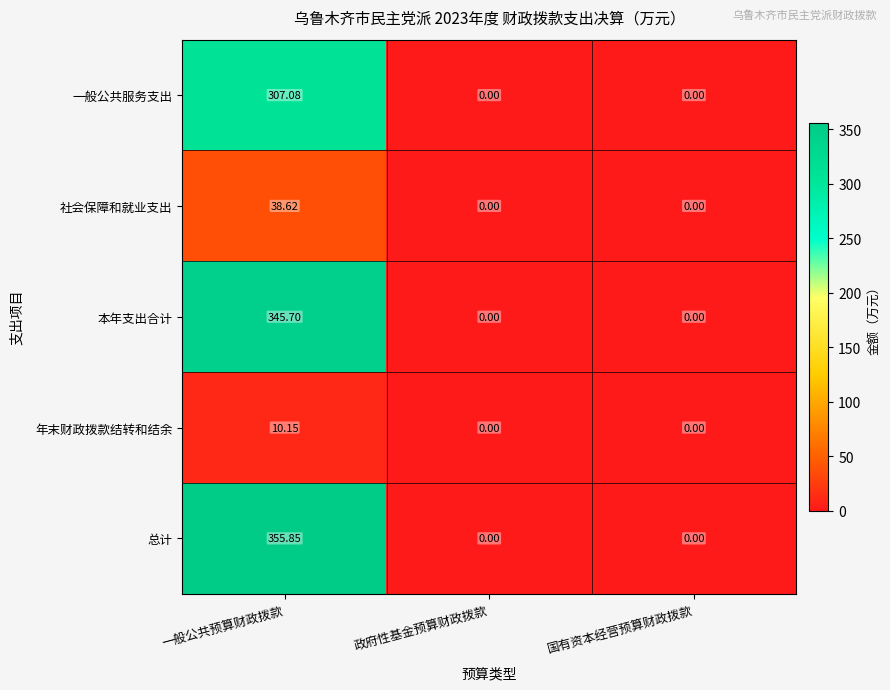

List the series in order of their peak value, lowest first.

年末财政拨款结转和结余, 社会保障和就业支出, 一般公共服务支出, 本年支出合计, 总计